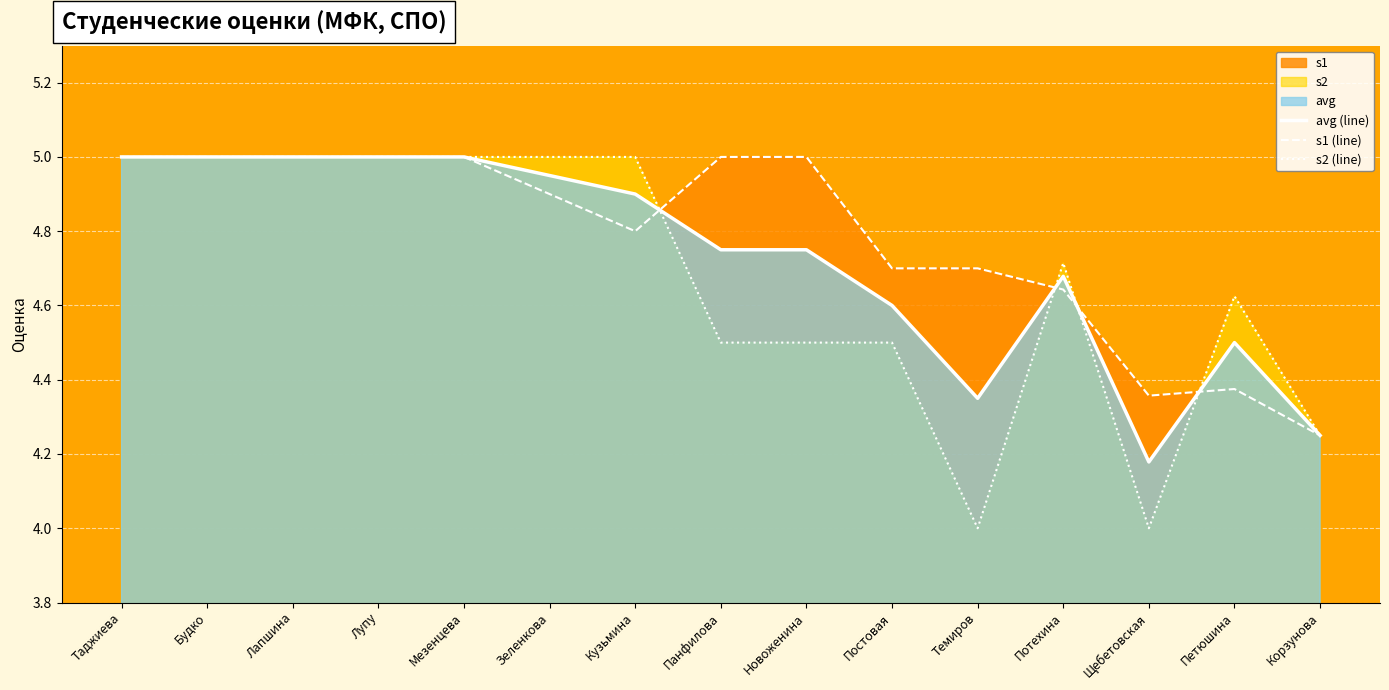

At how many categories does at least one series exceed 4?

15